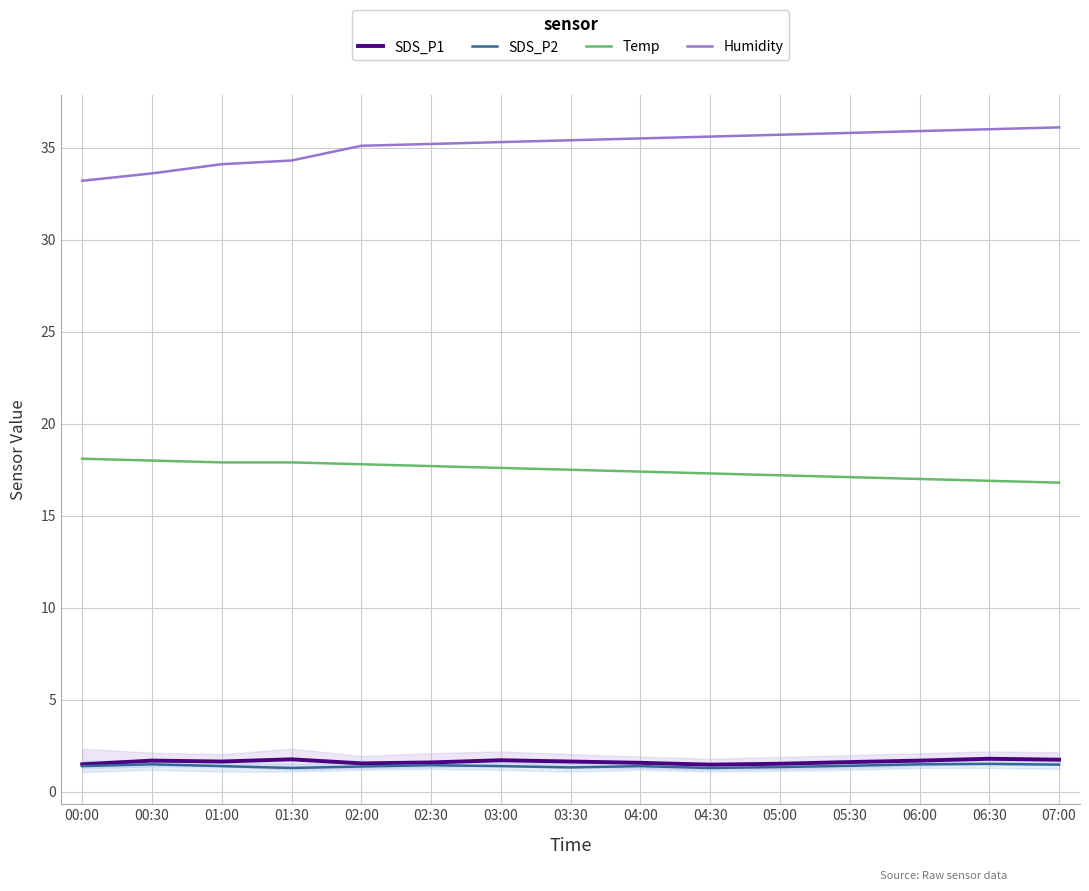

Rank the series at 05:00 from lowest to highest value.

SDS_P2, SDS_P1, Temp, Humidity